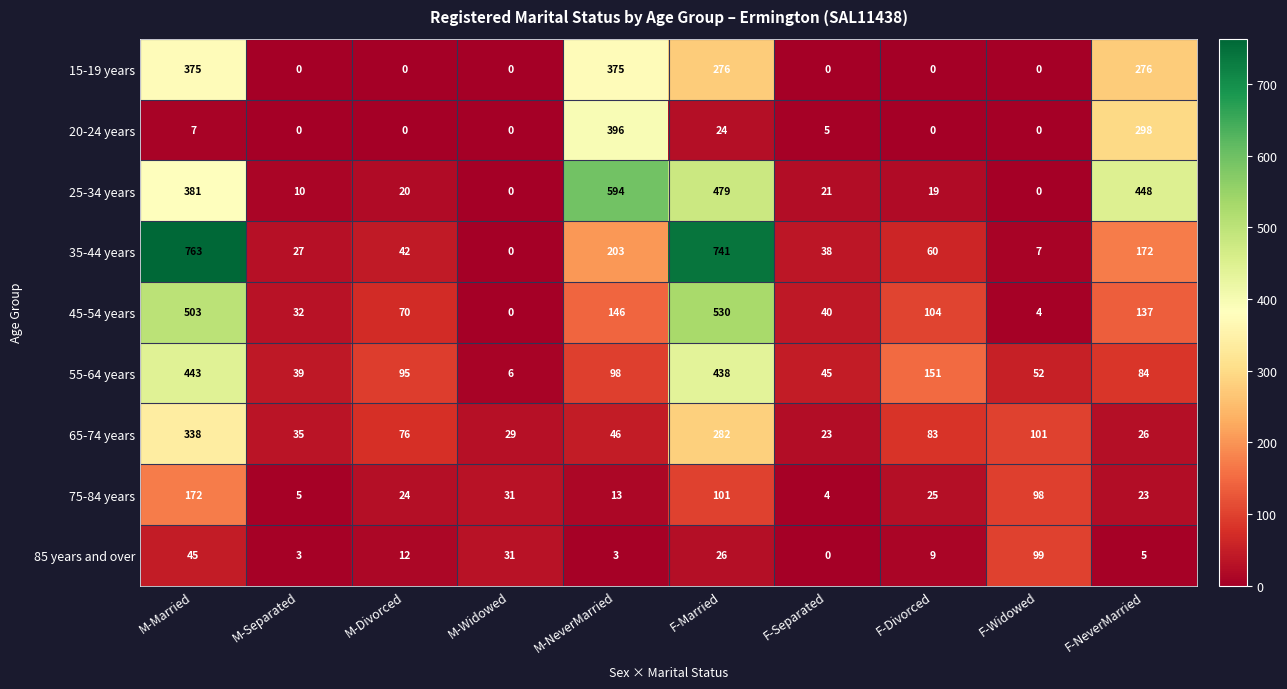

What is the sum of all 25-34 years values?

1972